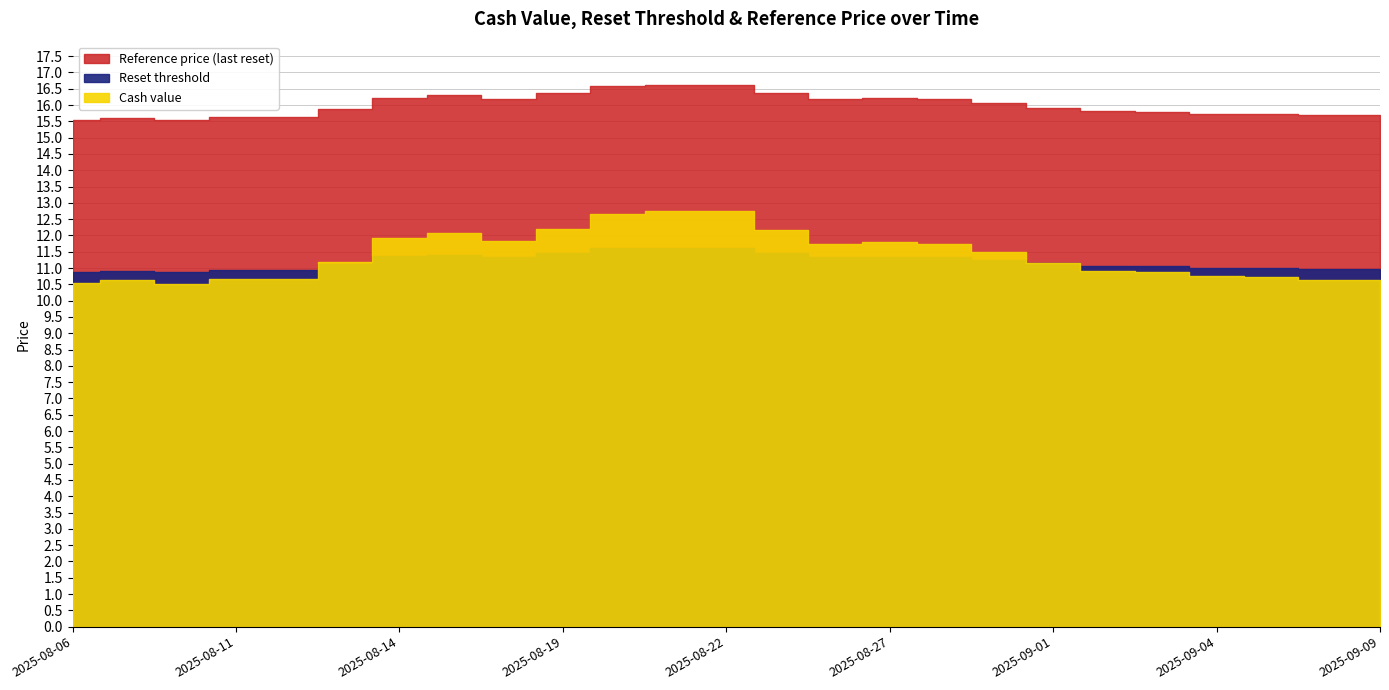

At how many categories does at least one series exceed 12?

25